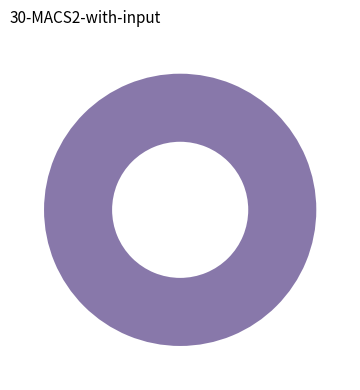

How many slices are in this pie chart?

2